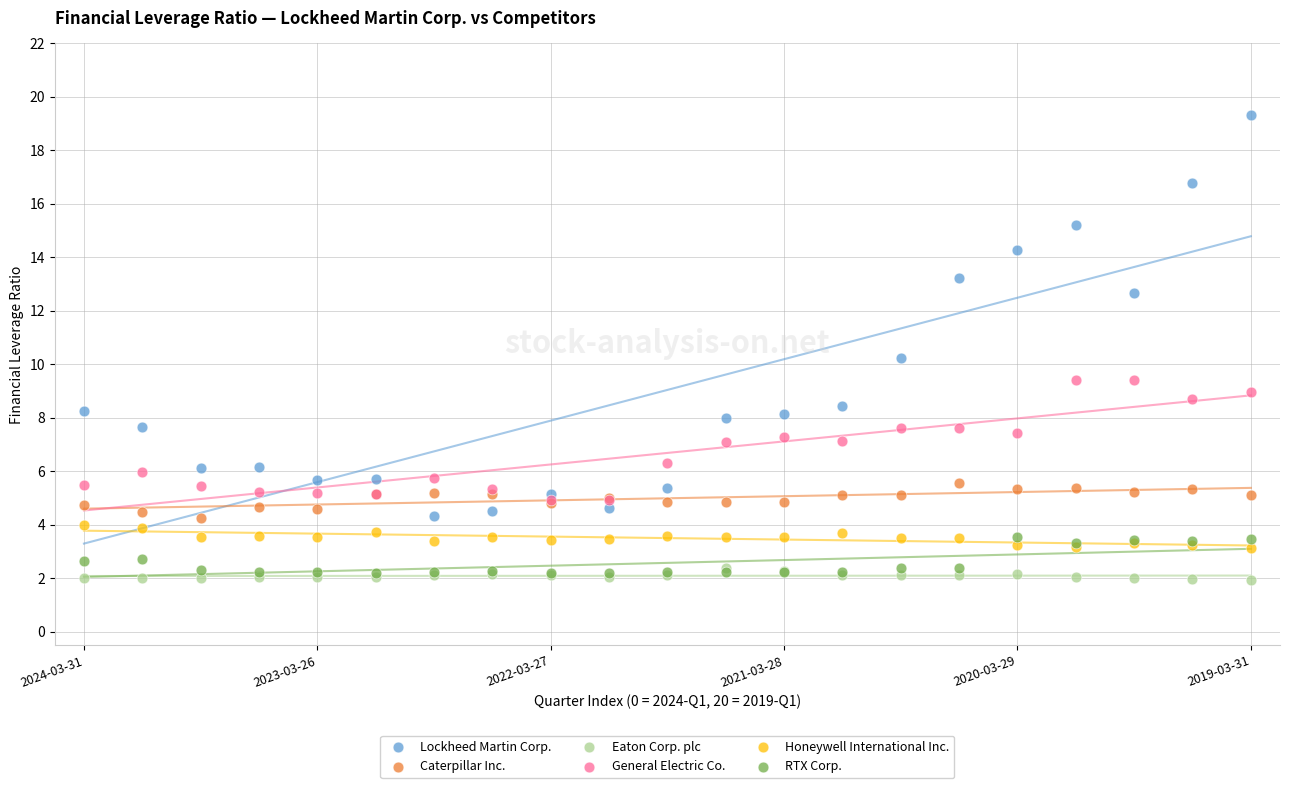

What are all the series names shown in the legend?

Lockheed Martin Corp., Caterpillar Inc., Eaton Corp. plc, General Electric Co., Honeywell International Inc., RTX Corp.